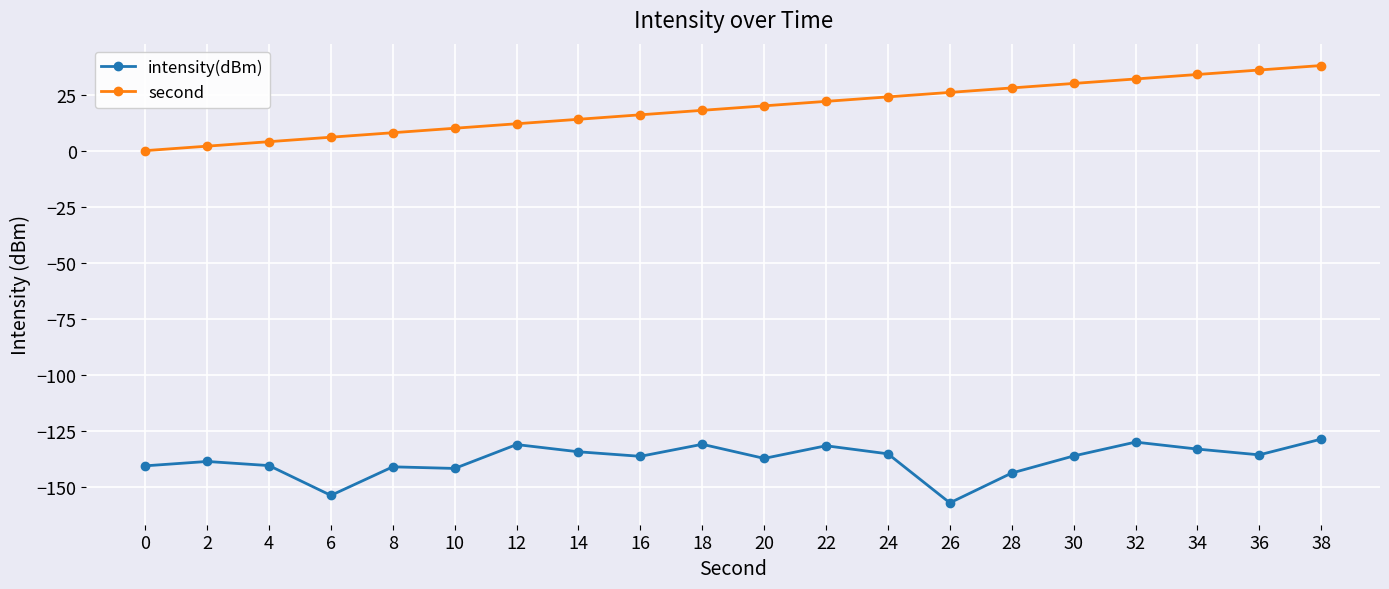

True or false: second and intensity(dBm) cross at least once.

False